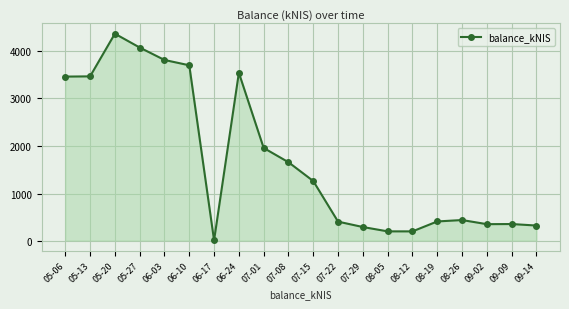

Count the number of categories in the chart.

20